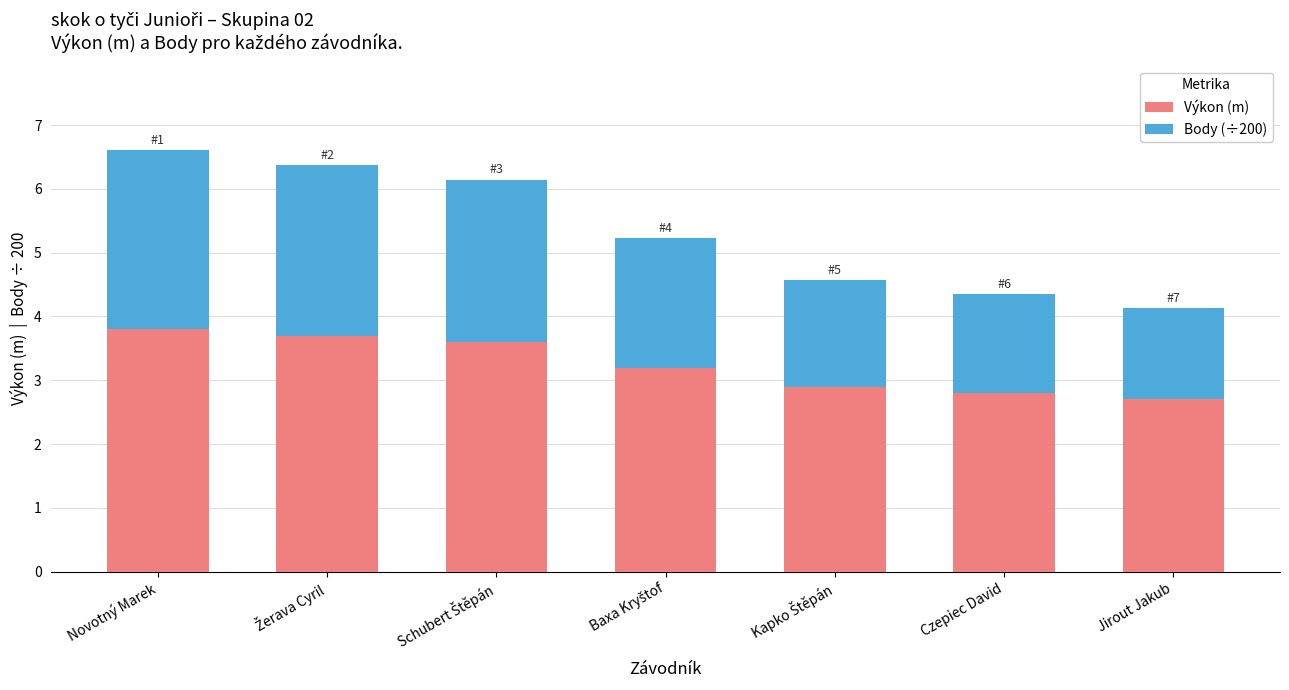

What is the minimum value for Výkon (m)?

2.7